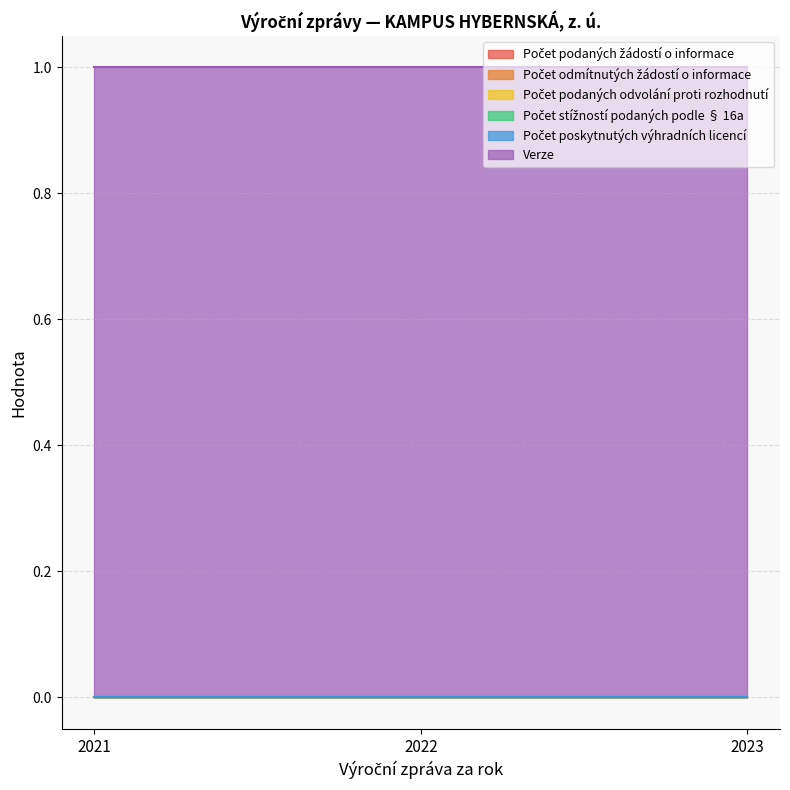

The Počet odmítnutých žádostí o informace series shows 0 at 2021. True or false?

True